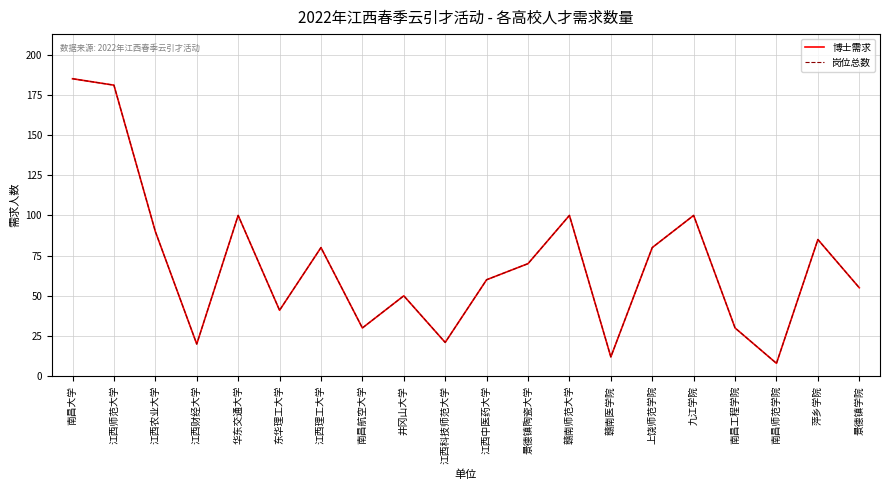

Is it true that 岗位总数 equals 14 at 南昌师范学院?

False